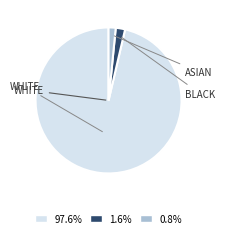

Does any single category account for the majority?

Yes